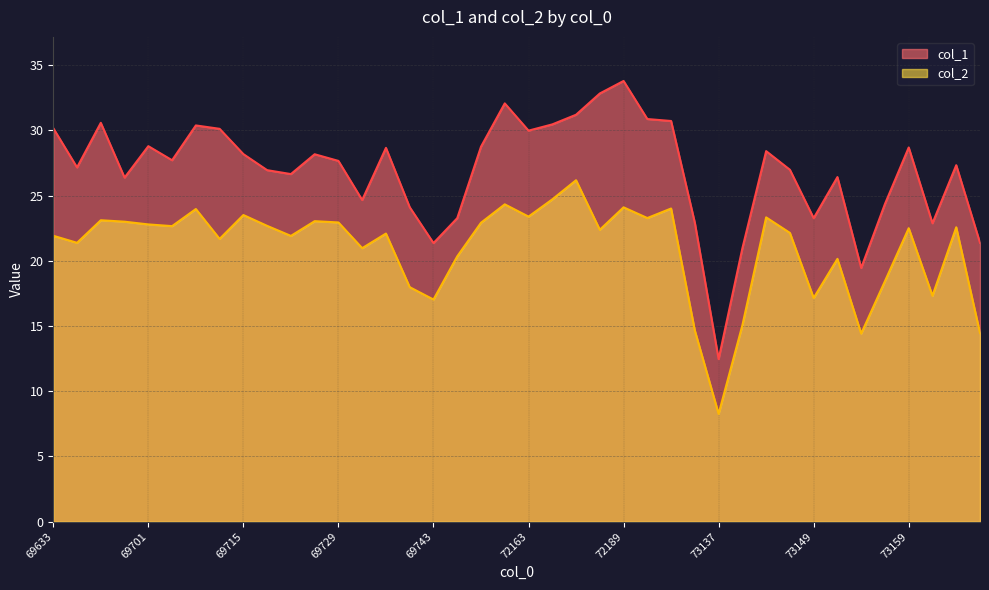

What is the difference between the maximum and minimum values in the col_2 series?

17.9